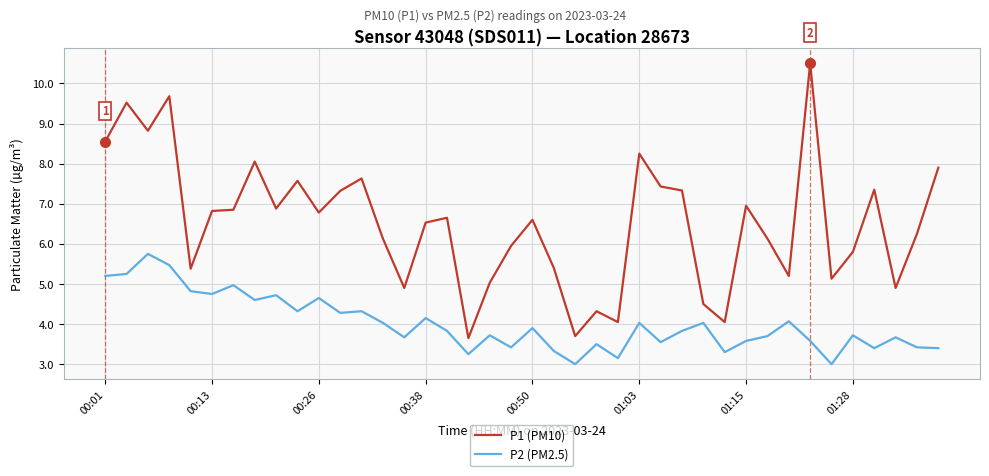

What is the difference between the second highest and second lowest values in the P2 (PM2.5) series?

2.5